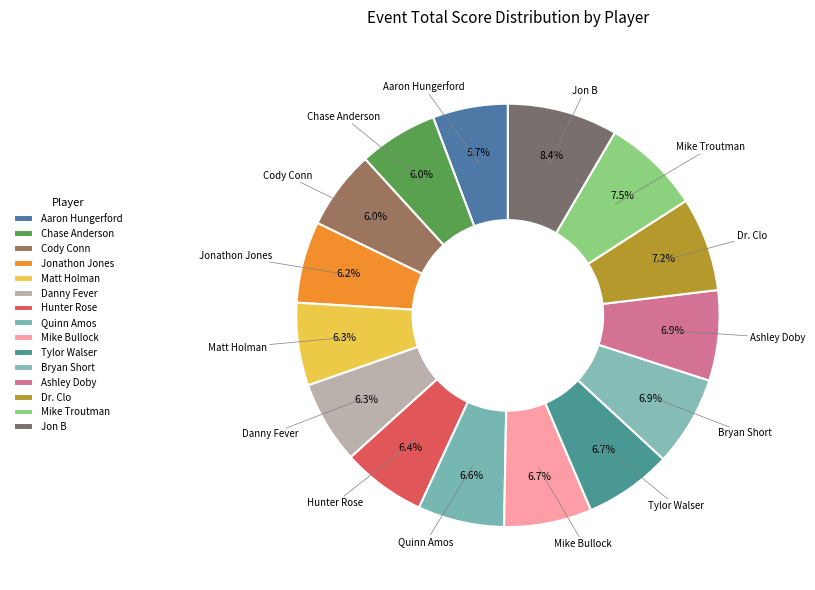

Combined, what portion of the pie is Ashley Doby and Bryan Short?

13.8%